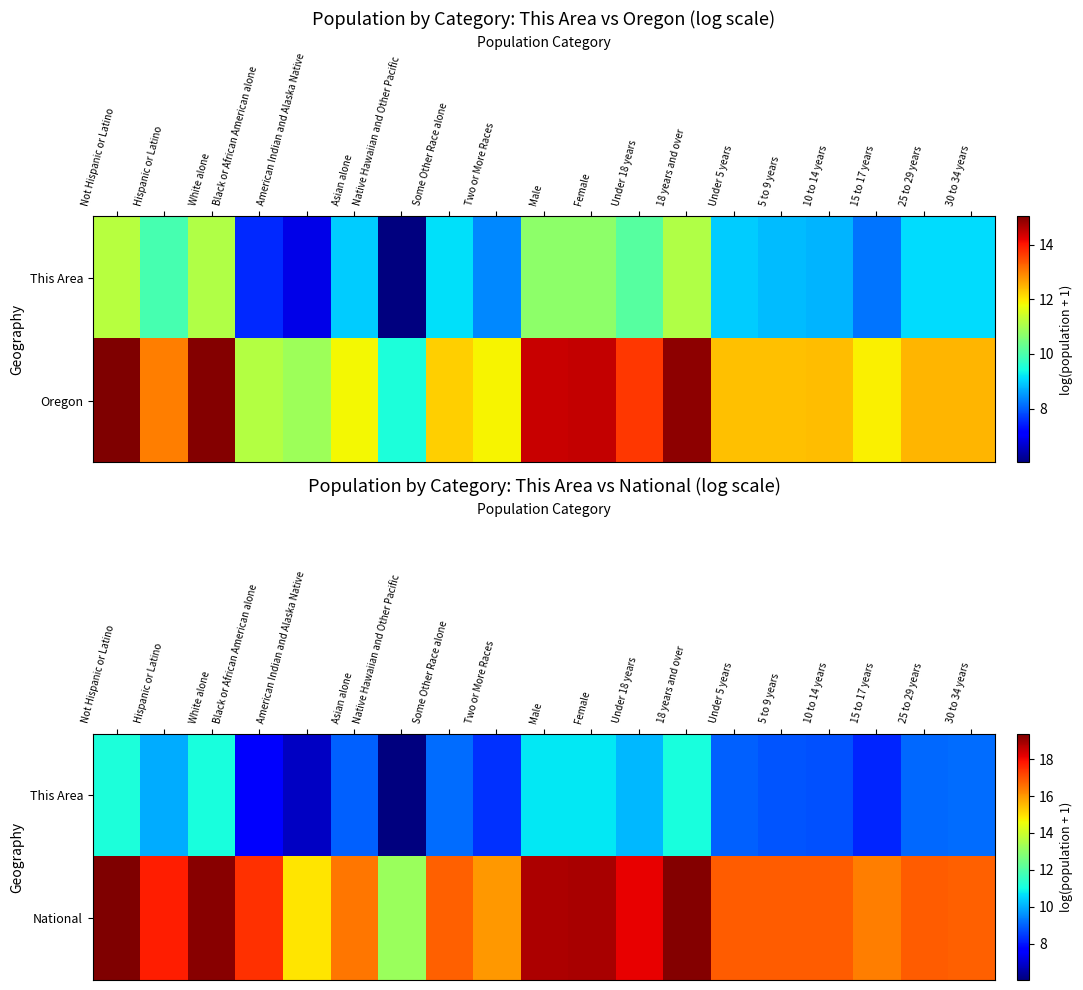

The This Area series shows 8.8 at 5 to 9 years. True or false?

True